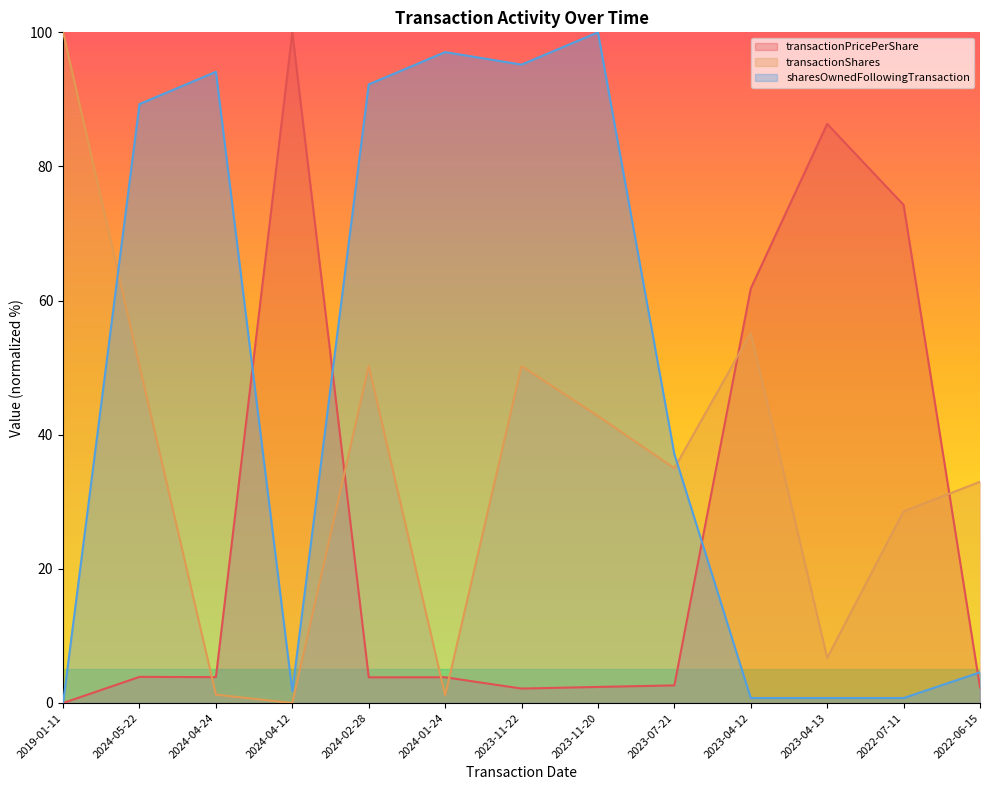

What is the label of the 9th point from the left?

2023-07-21